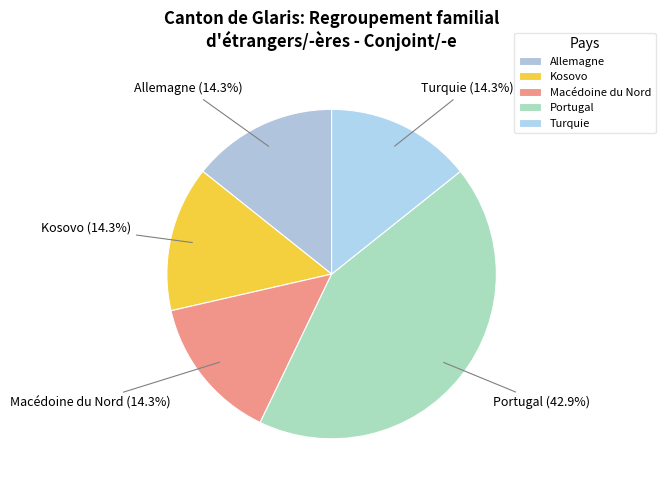

To the nearest percent, what portion does Allemagne represent?

14%